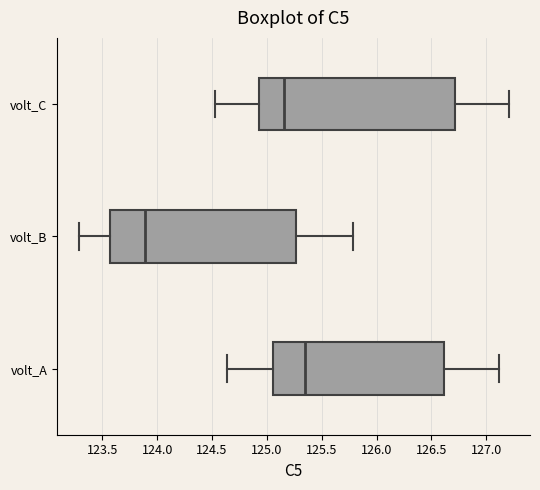

Where does the left whisker of the box for volt_C end on the x-axis? The values are not printed on the chart, so give them approximately, as read against the axis.

124.50